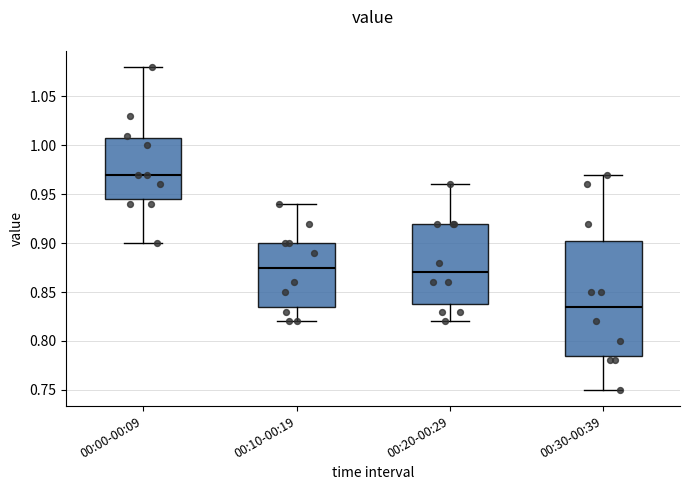

Where is the lower edge of the box for 00:30-00:39 on the y-axis? The values are not printed on the chart, so give them approximately, as read against the axis.

0.785